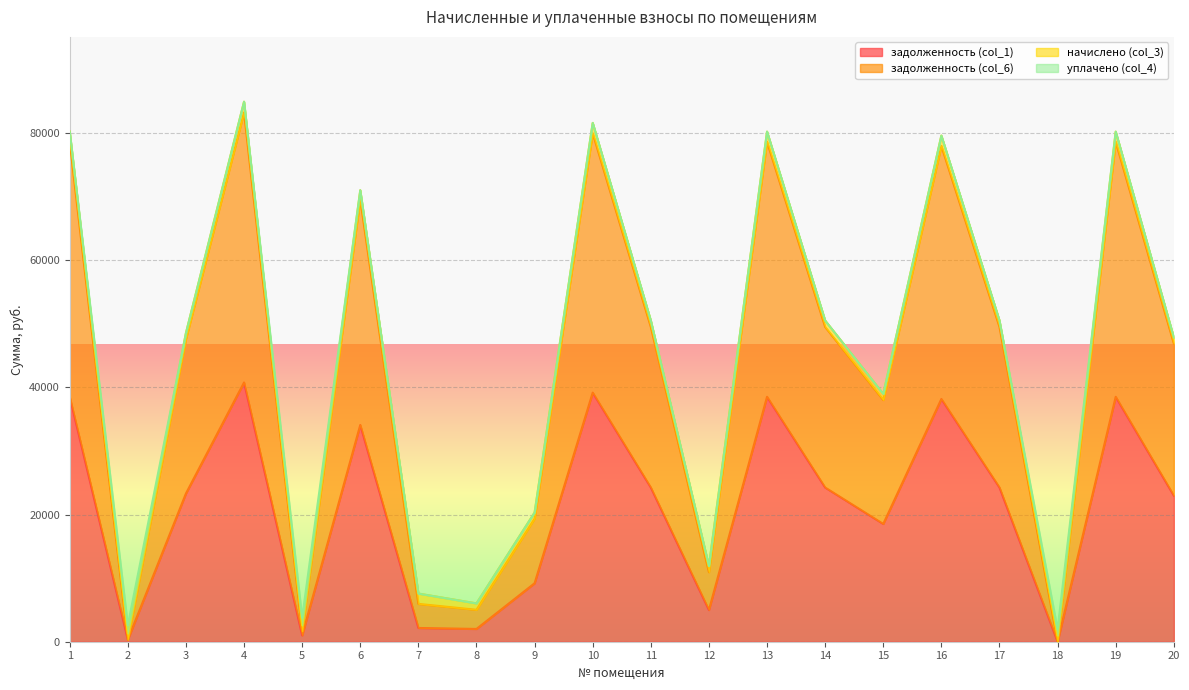

Does the chart display data point markers on the line(s)?

No